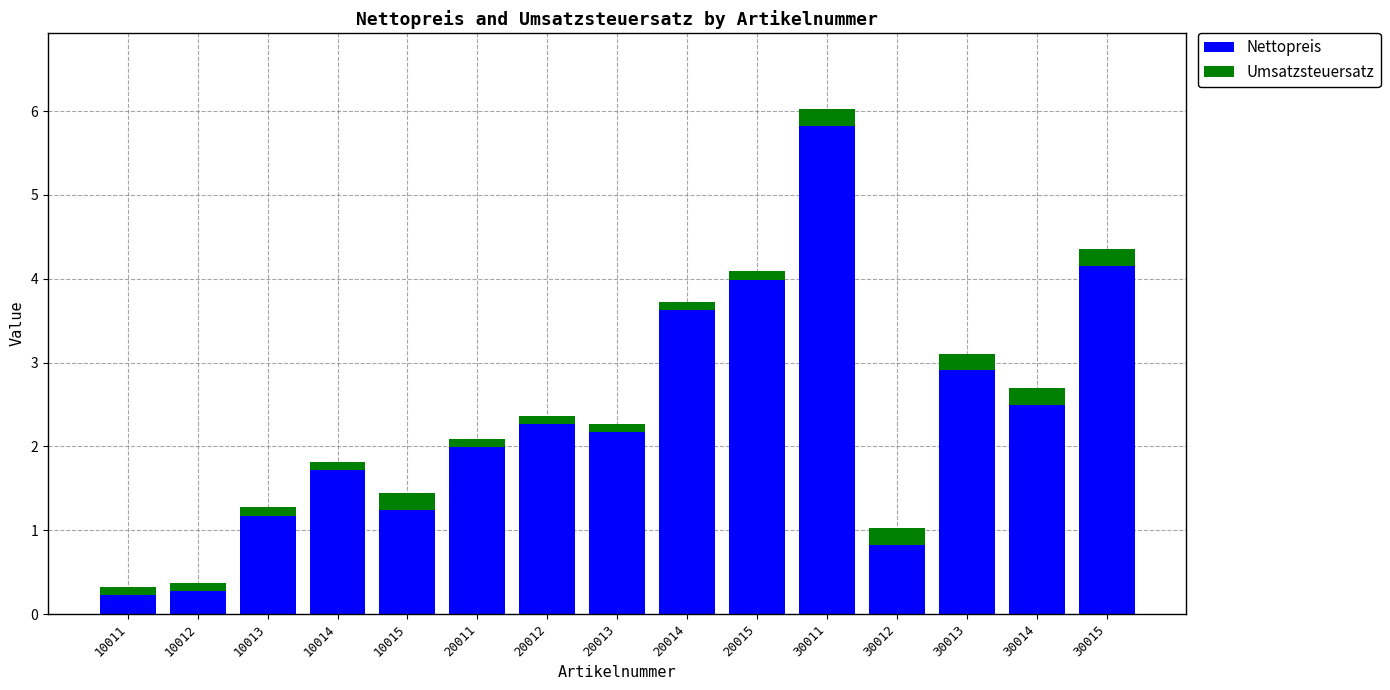

Is it true that Nettopreis equals 0.8 at 30012?

True